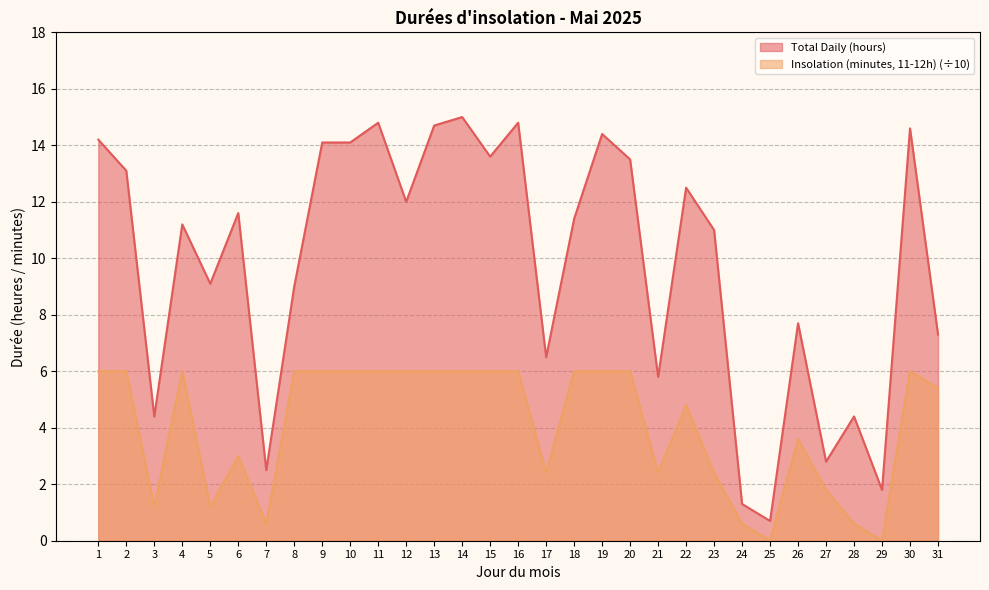

What is the average value of the Insolation (minutes, 11-12h) series?

4.1